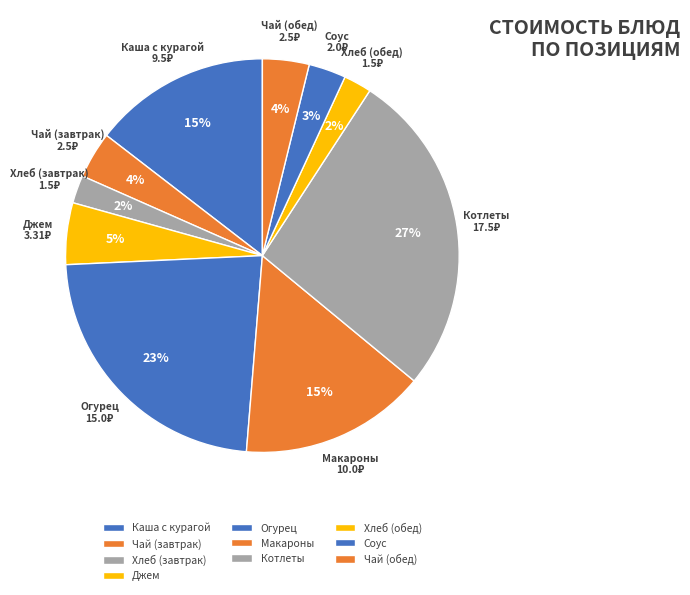

Combined, do Каша с курагой and Котлеты account for over 50%?

No